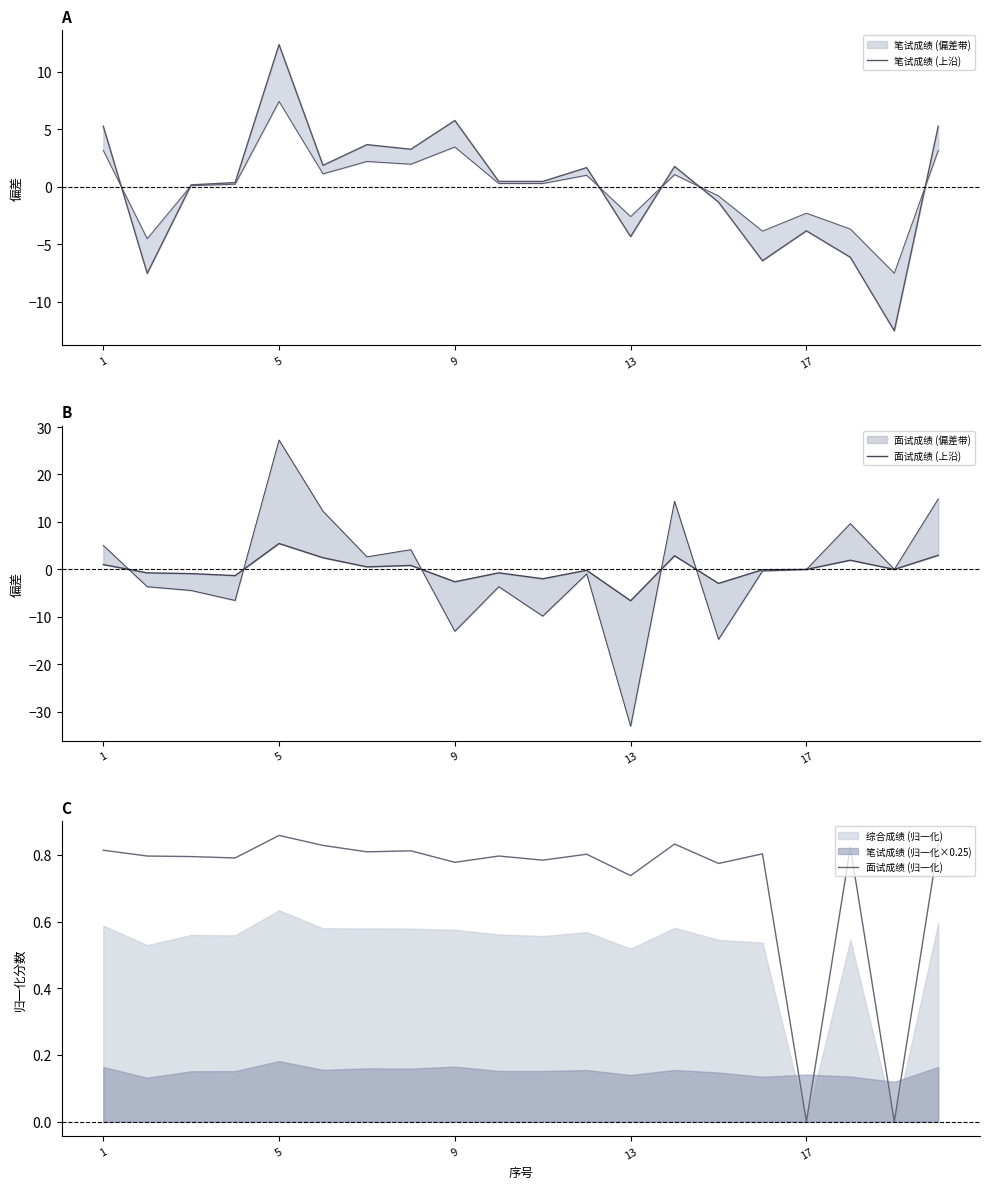

What is the difference between the maximum and minimum values in the 面试成绩 (归一化) series?

0.9